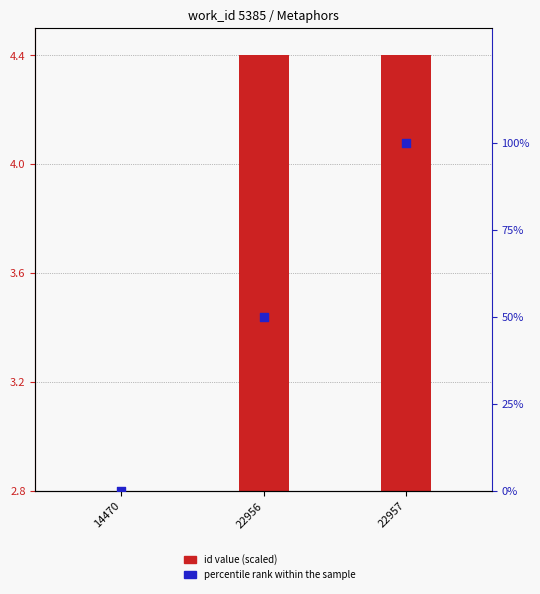

What are all the series names shown in the legend?

id value (scaled), percentile rank within the sample